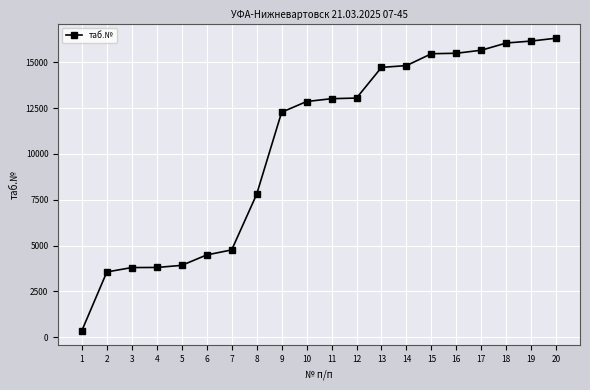

What is the change in value from 1 to 15?

+15110